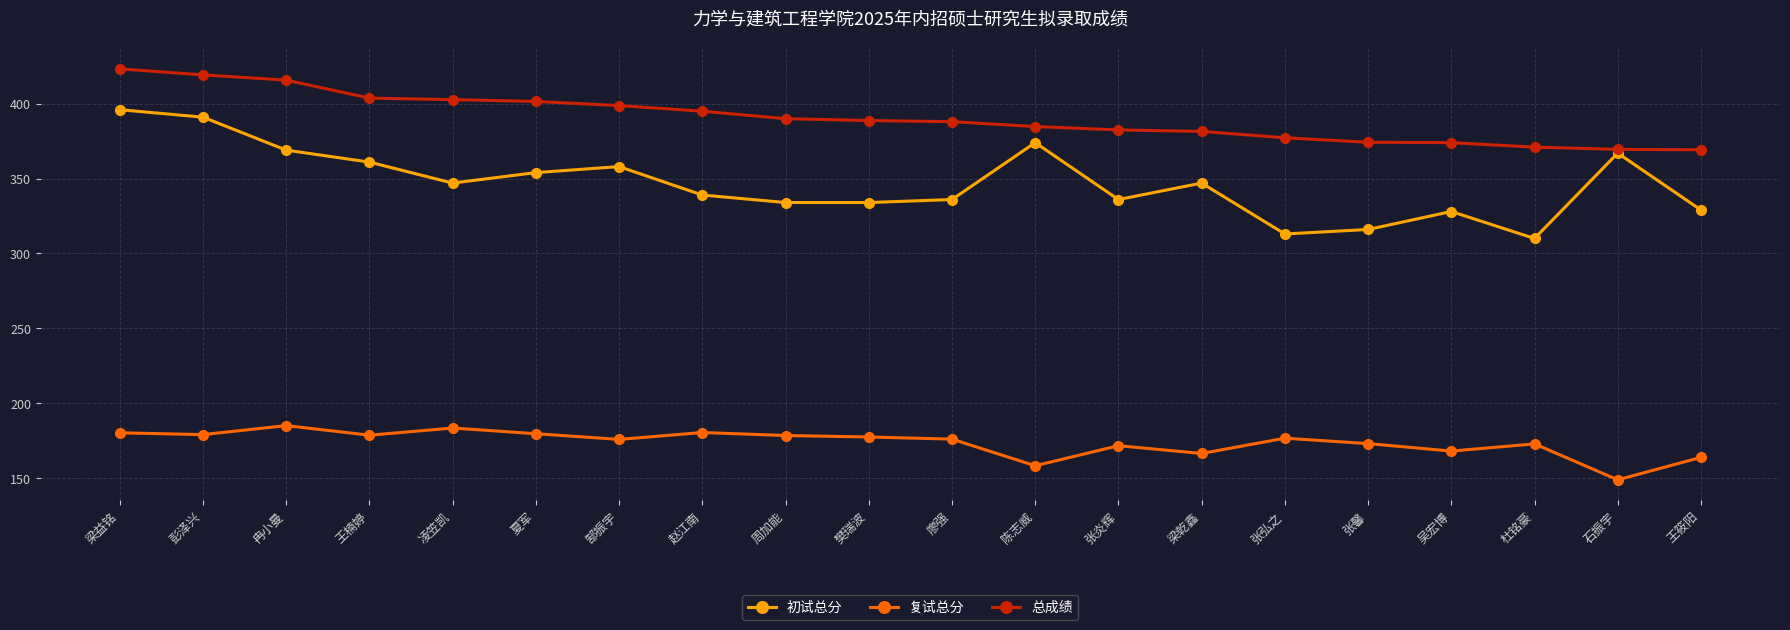

What is the total value across all series at 吴宏博?

870.0